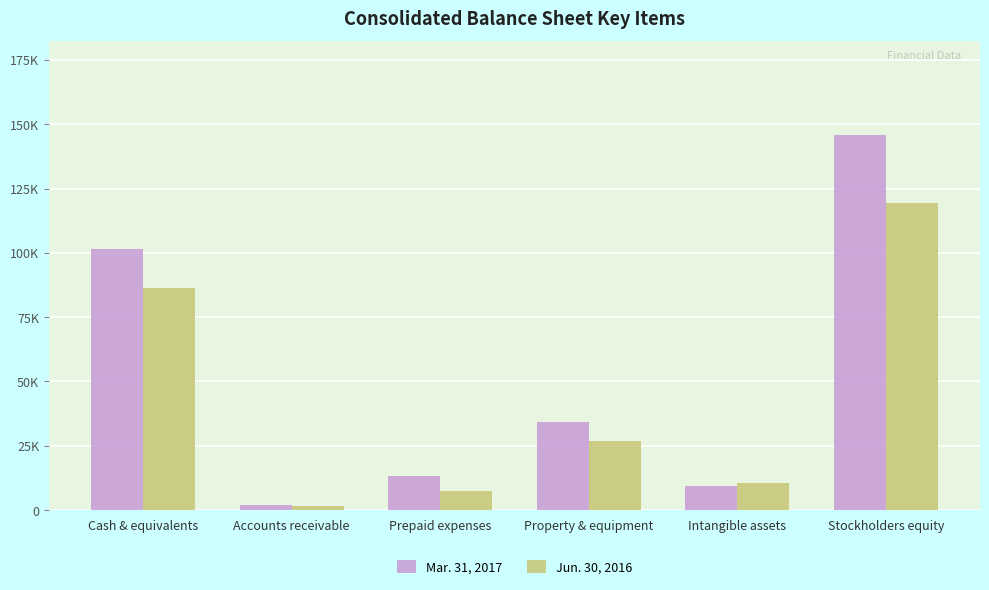

Reading right to left, list all the values displayed in this chart.

Mar. 31, 2017: Stockholders equity=145849	Intangible assets=9277	Property & equipment=34297	Prepaid expenses=13094	Accounts receivable=2177	Cash & equivalents=101450
Jun. 30, 2016: Stockholders equity=119572	Intangible assets=10419	Property & equipment=26787	Prepaid expenses=7409	Accounts receivable=1681	Cash & equivalents=86496